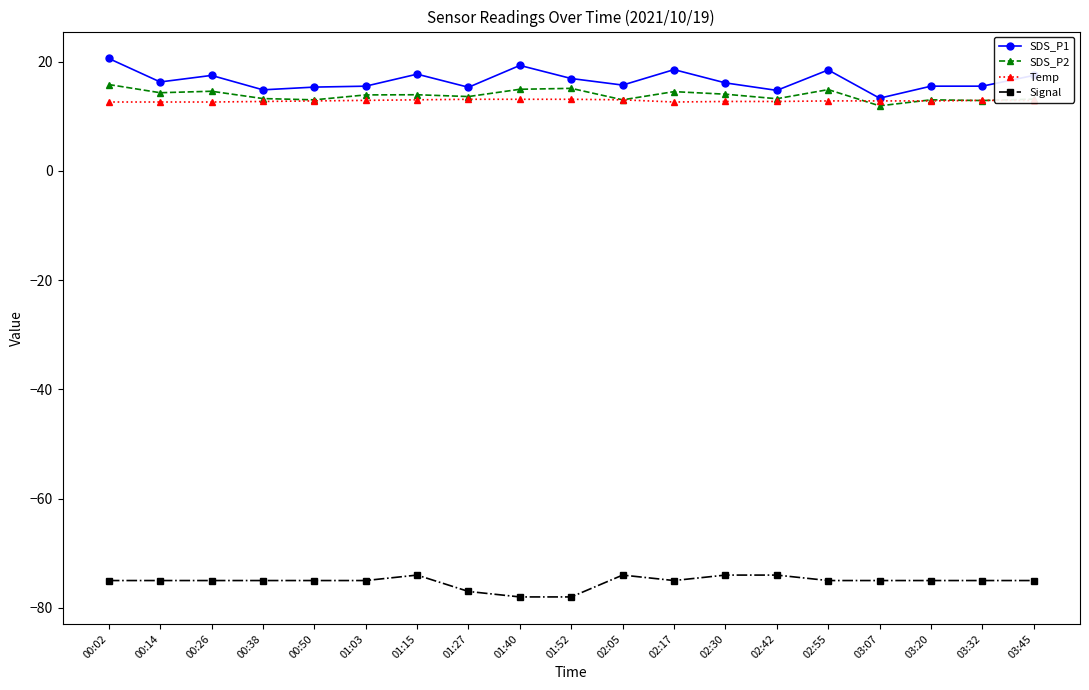

True or false: Signal and SDS_P1 intersect in this chart.

False